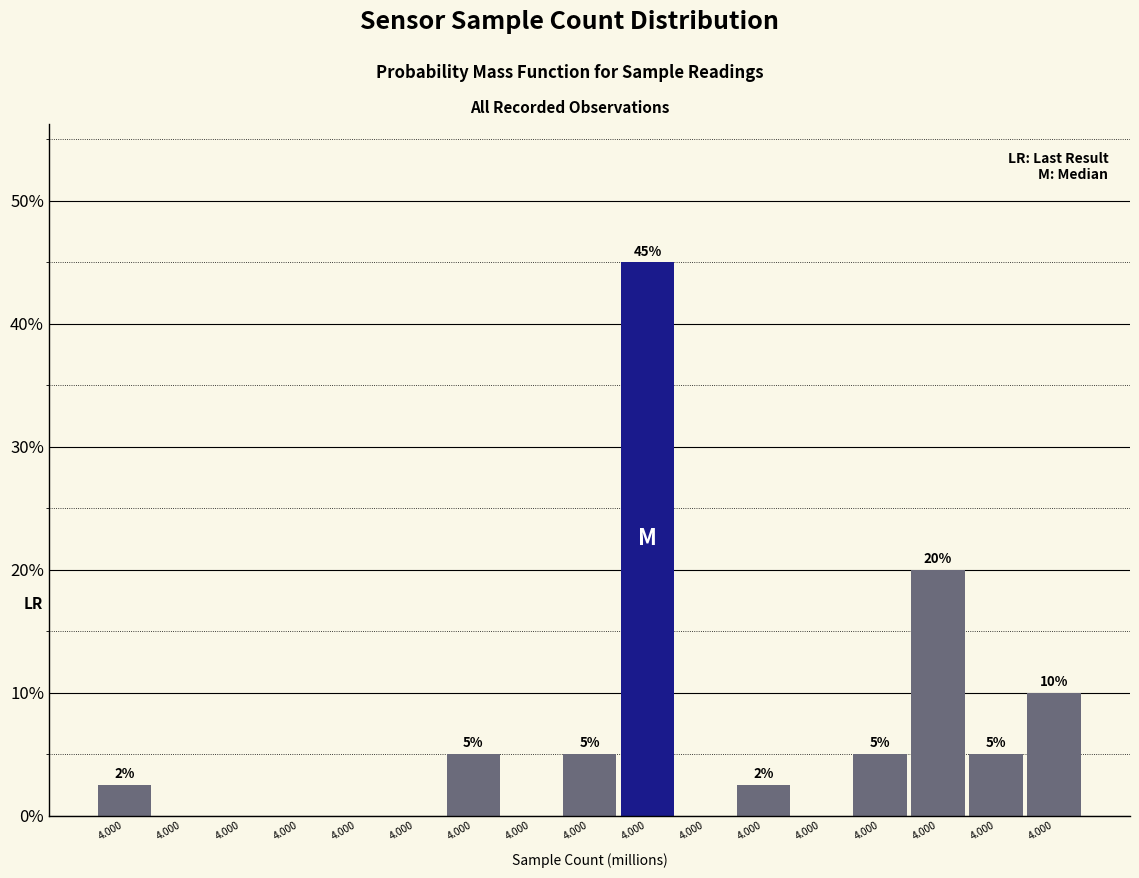

Are the bars horizontal?

No